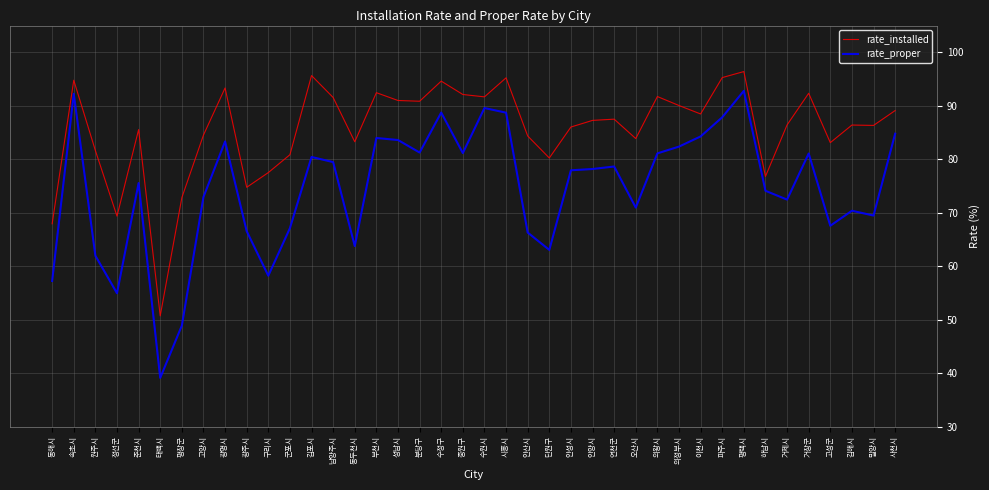

What is the difference between the highest and lowest values at 부천시?

8.5